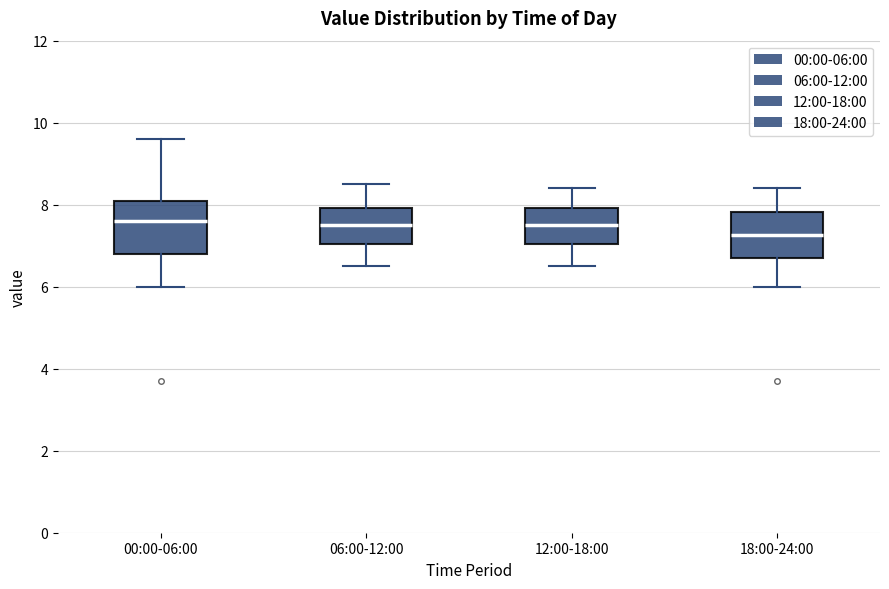

Reading left to right, read every box against the y-axis: the position of its median line, the range the box covers, and the ends of its whiskers. The values are not printed on the chart, so give them approximately, as read against the axis.

00:00-06:00: median 7.6, box 6.8 to 8.2, whiskers 6.0 to 9.6
06:00-12:00: median 7.6, box 7.0 to 8.0, whiskers 6.6 to 8.6
12:00-18:00: median 7.6, box 7.0 to 8.0, whiskers 6.6 to 8.4
18:00-24:00: median 7.2, box 6.8 to 7.8, whiskers 6.0 to 8.4